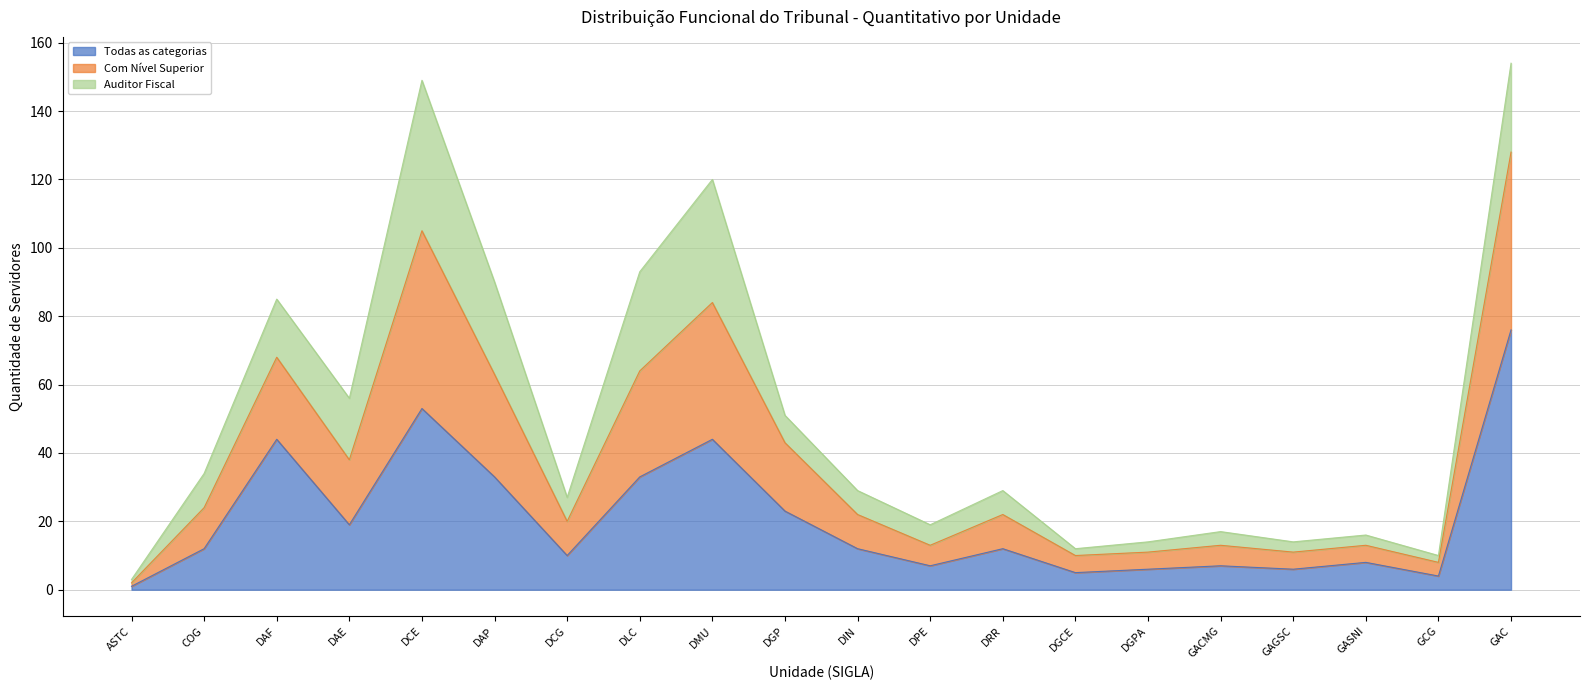

What are all the series names shown in the legend?

Todas as categorias, Com Nível Superior, Auditor Fiscal